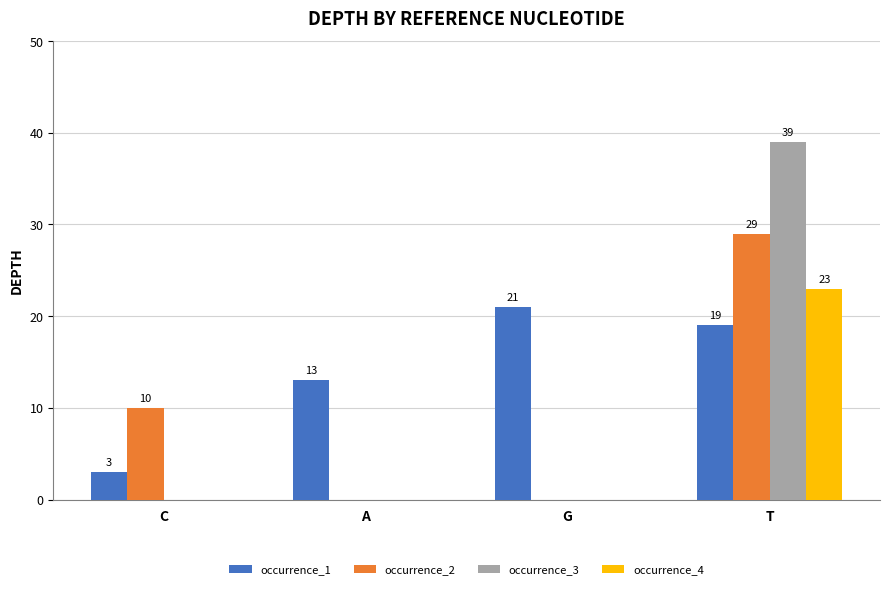

Between C and G, which series saw the biggest shift?

occurrence_1